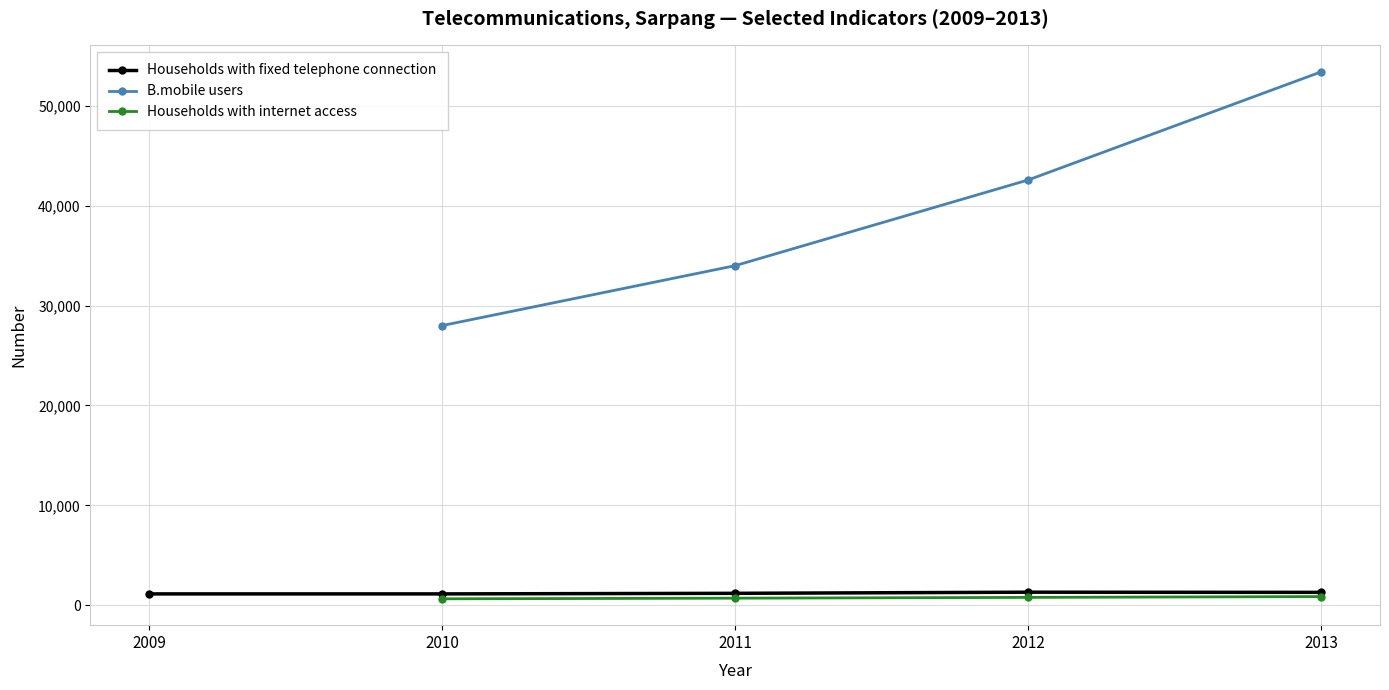

What is the sum of the Households with internet access values at 2009 and 2011?

712